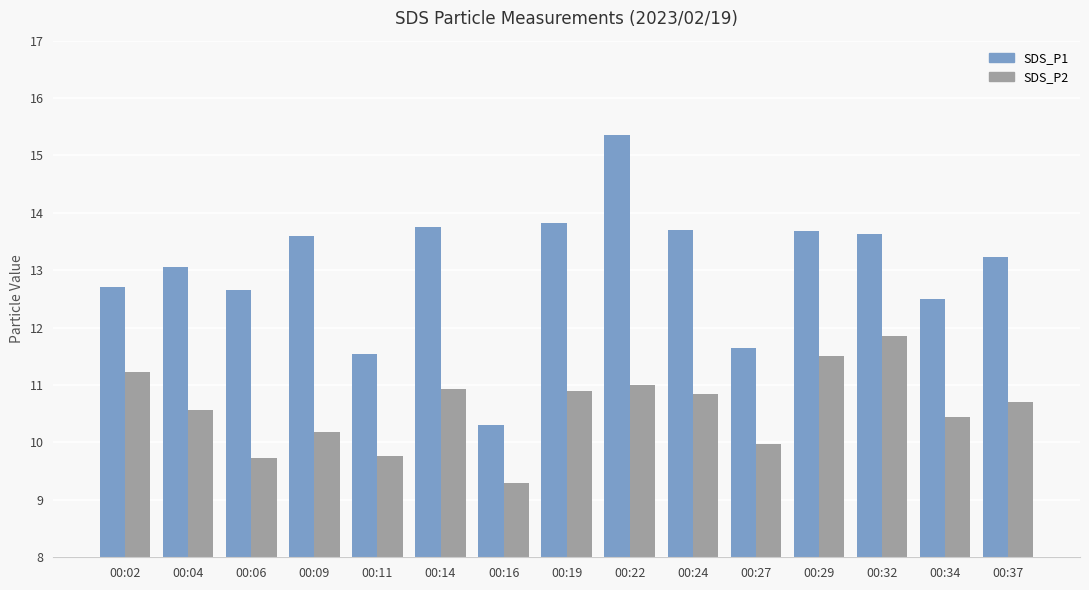

At 00:29, list the series in order from largest to smallest.

SDS_P1, SDS_P2